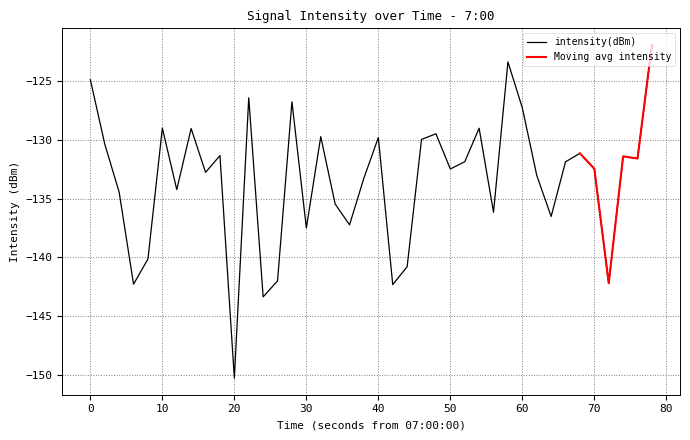

What is the maximum value for intensity(dBm)?

-121.9